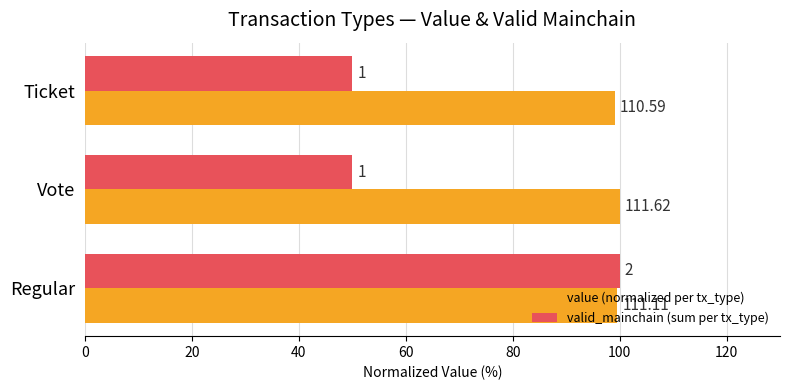

What are all the series names shown in the legend?

value (normalized per tx_type), valid_mainchain (sum per tx_type)